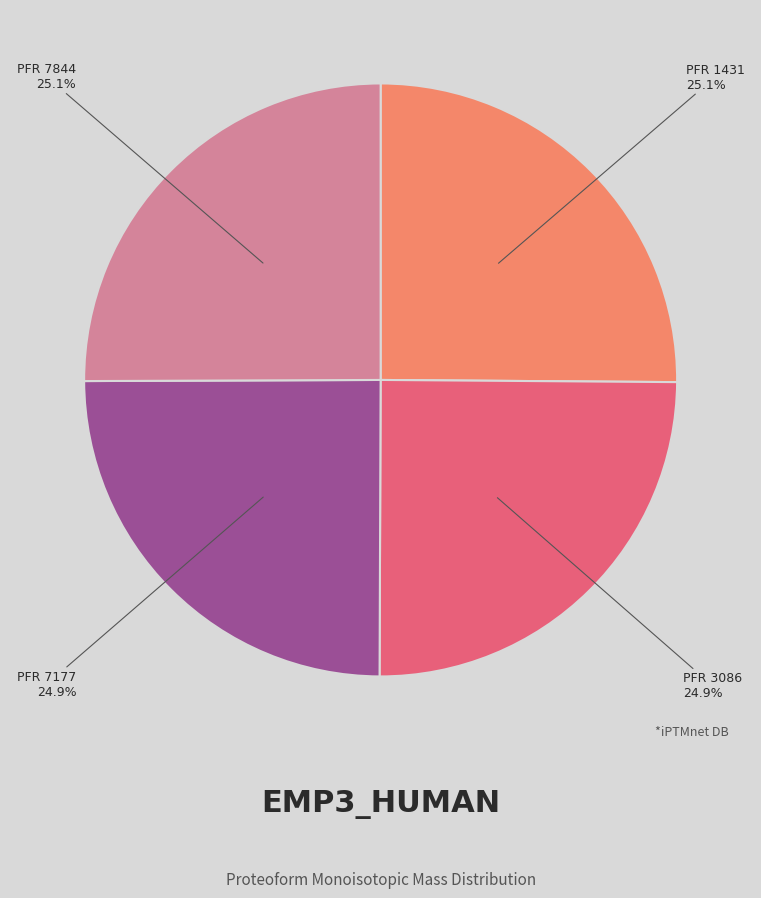

What is the ratio of the value at PFR 1431 to the value at PFR 7177?

1.0